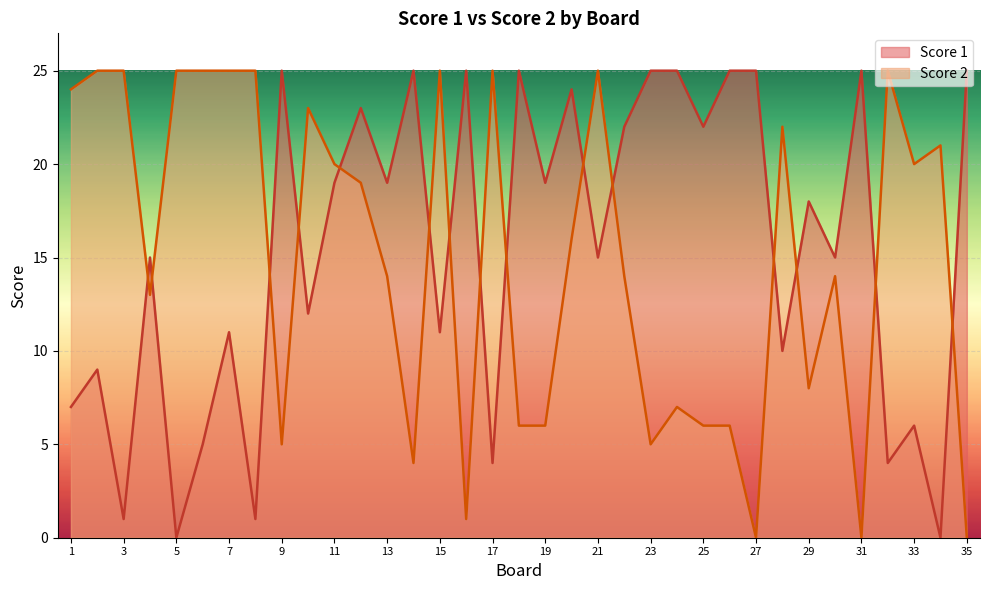

Reading left to right, extract all data points from this chart.

Score 1: 7	9	1	15	0	5	11	1	25	12	19	23	19	25	11	25	4	25	19	24	15	22	25	25	22	25	25	10	18	15	25	4	6	0	25
Score 2: 24	25	25	13	25	25	25	25	5	23	20	19	14	4	25	1	25	6	6	16	25	14	5	7	6	6	0	22	8	14	0	25	20	21	0